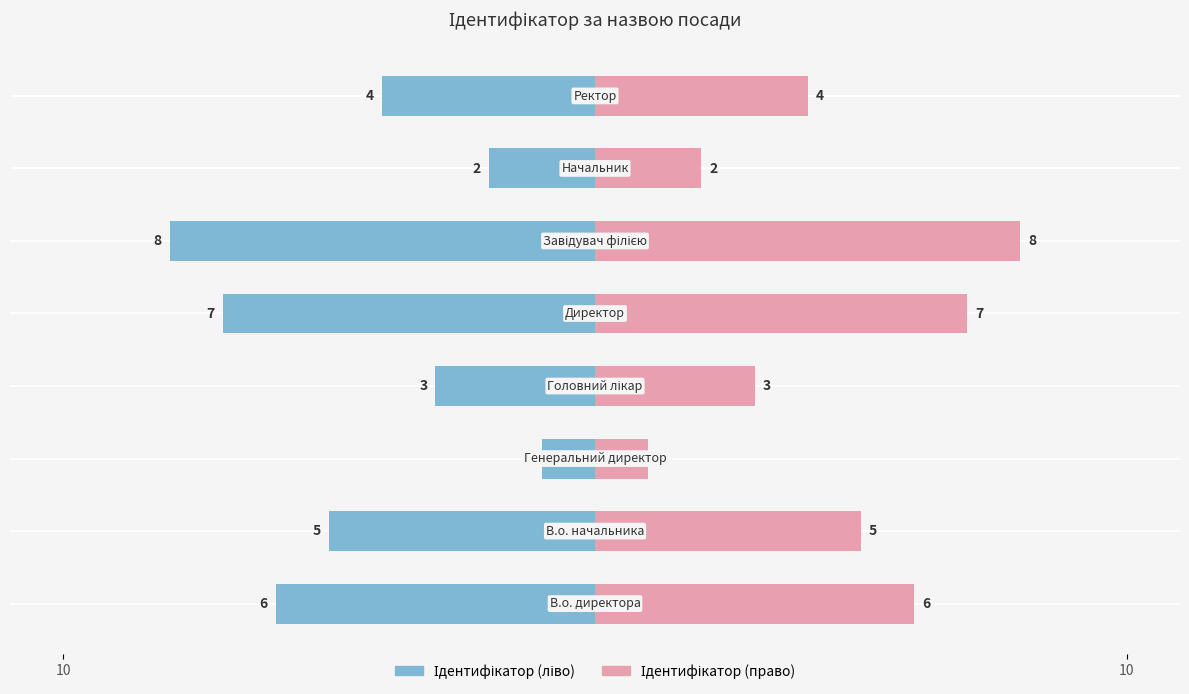

The Ідентифікатор (ліво) series shows -3 at 10. True or false?

False